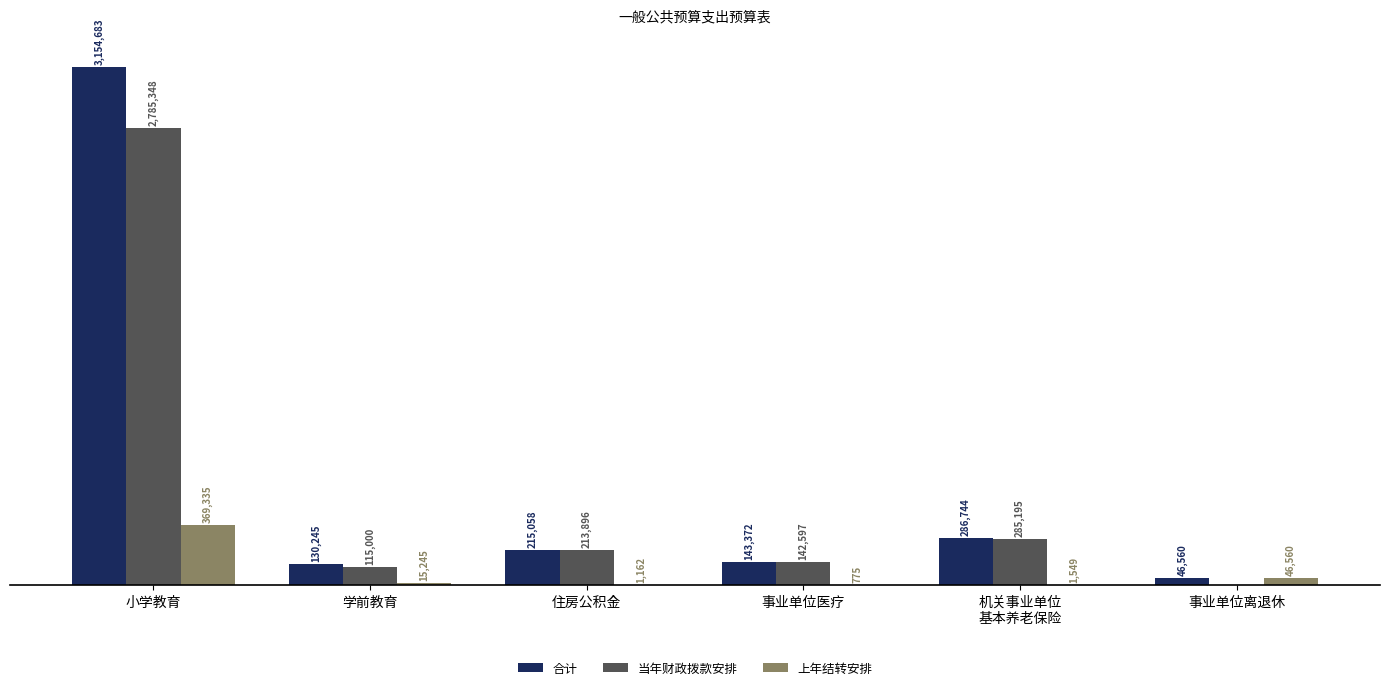

Does the chart contain stacked bars?

No